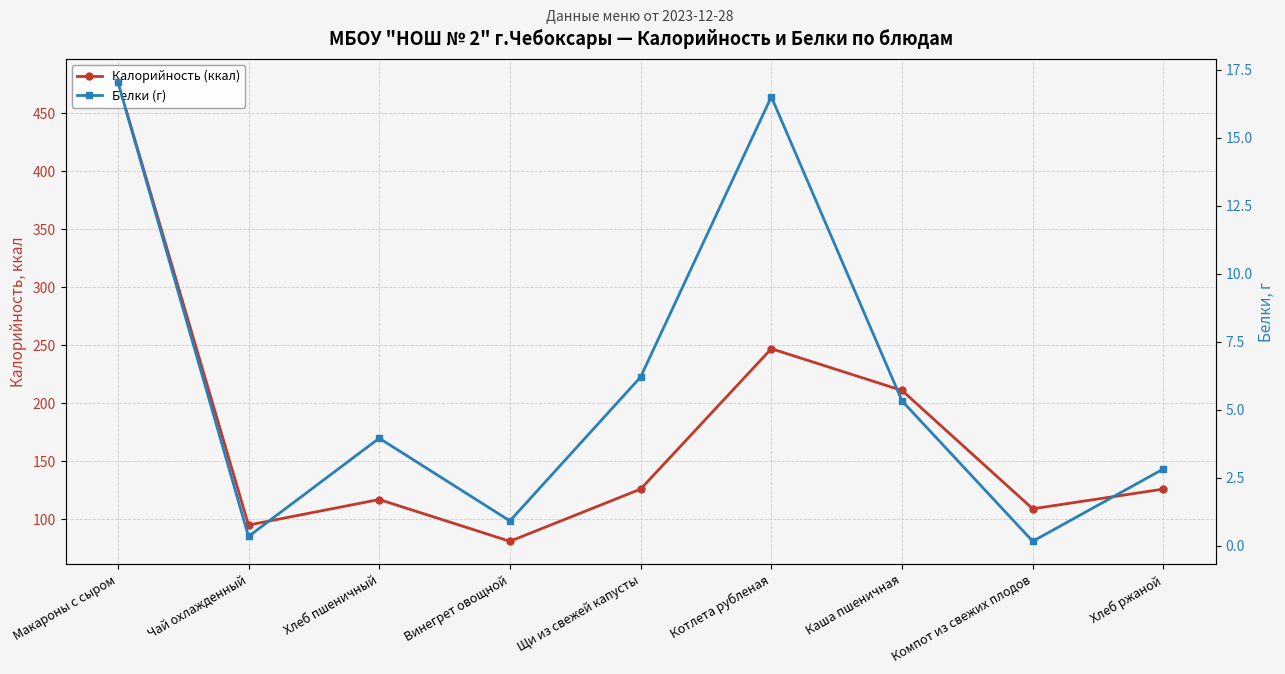

List the series in order of their peak value, lowest first.

Белки (г), Калорийность (ккал)